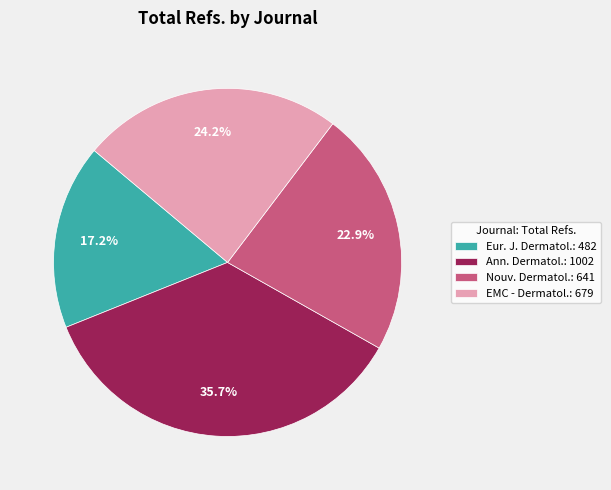

Combined, what portion of the pie is Ann. Dermatol.: 1002 and Nouv. Dermatol.: 641?

58.6%